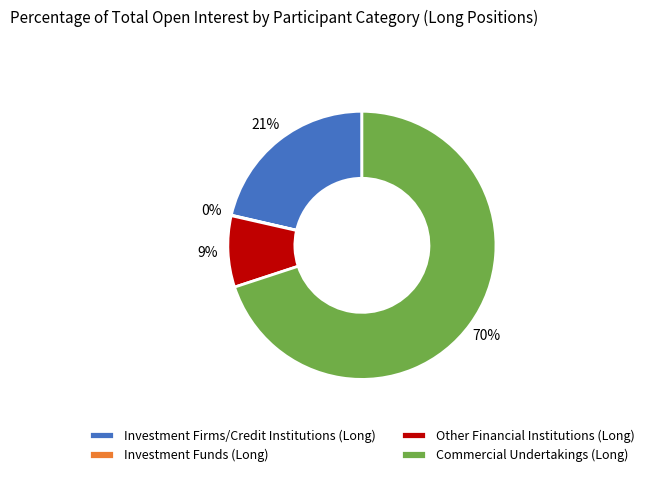

Which slice represents more than half of the pie?

Commercial Undertakings (Long)